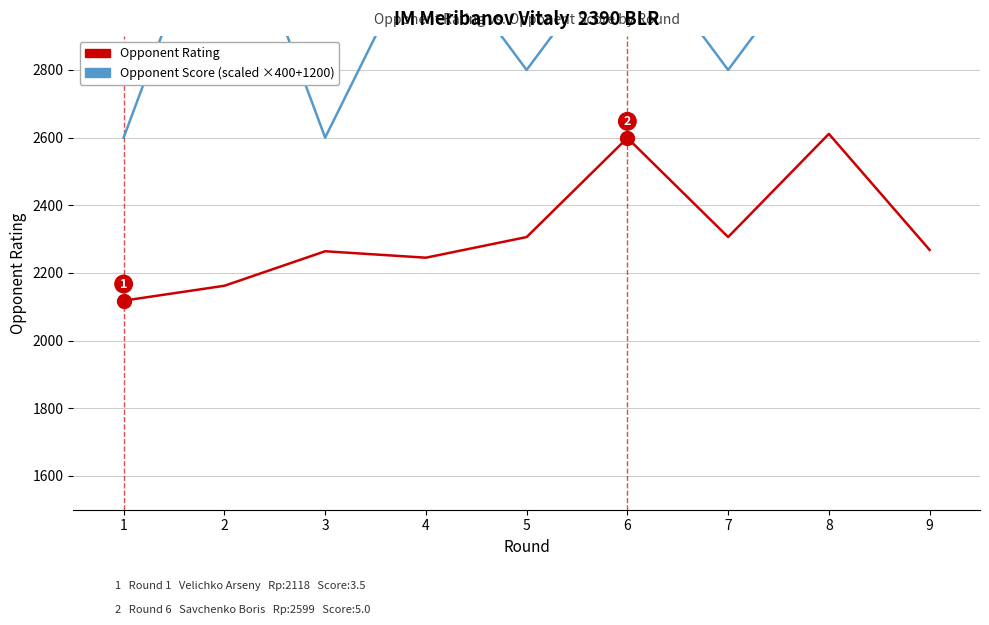

How many lines are shown in the chart?

2